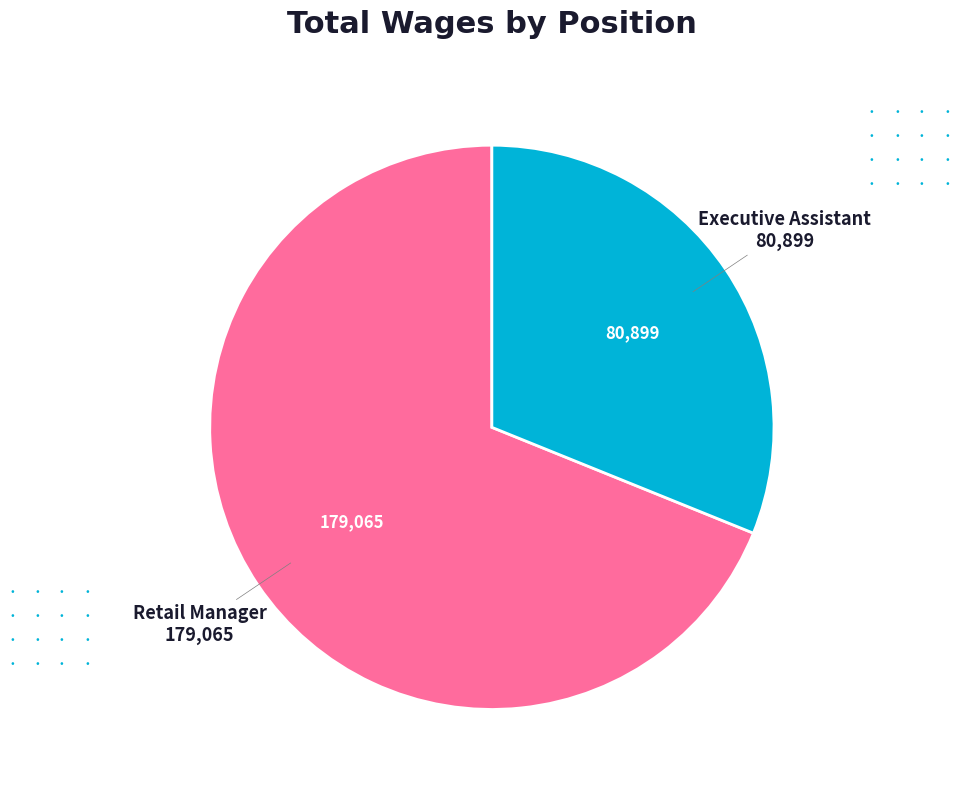

Does any single category account for the majority?

Yes